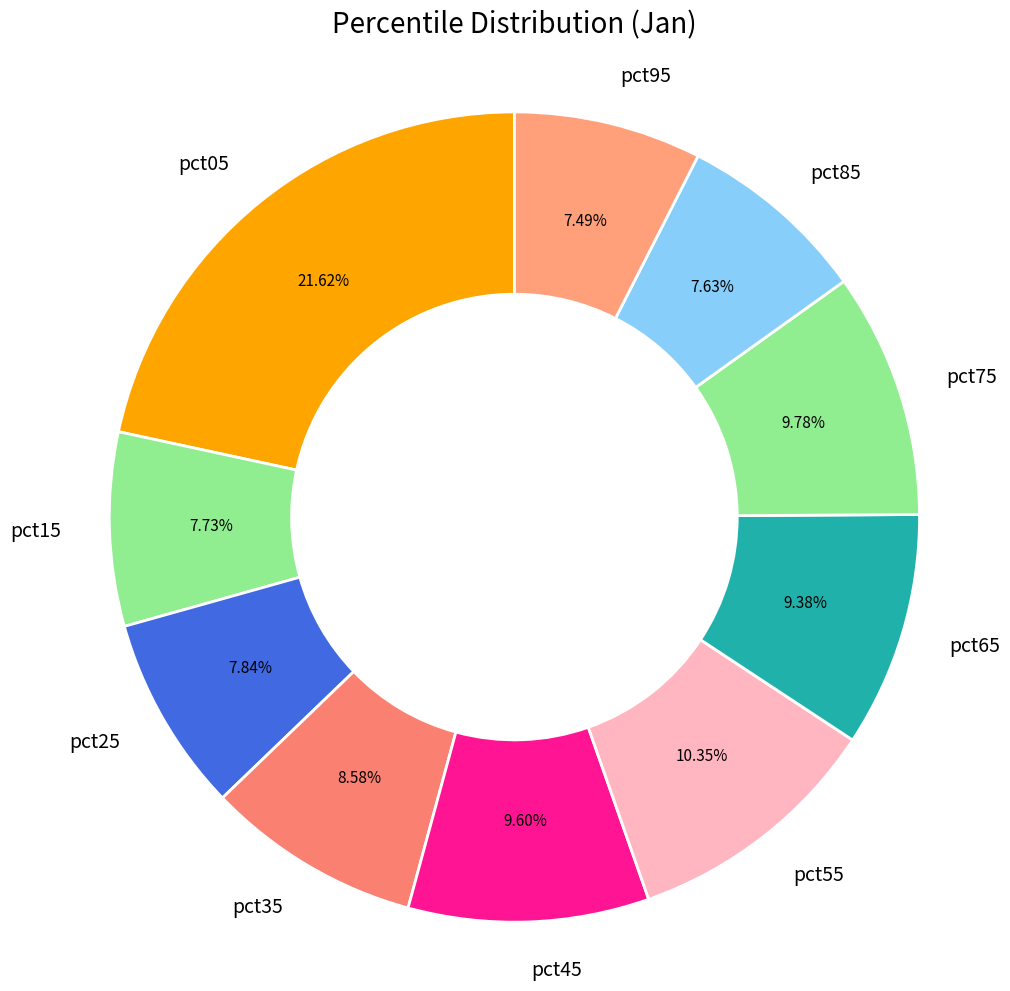

The pct45 slice represents 10% of the pie. True or false?

True